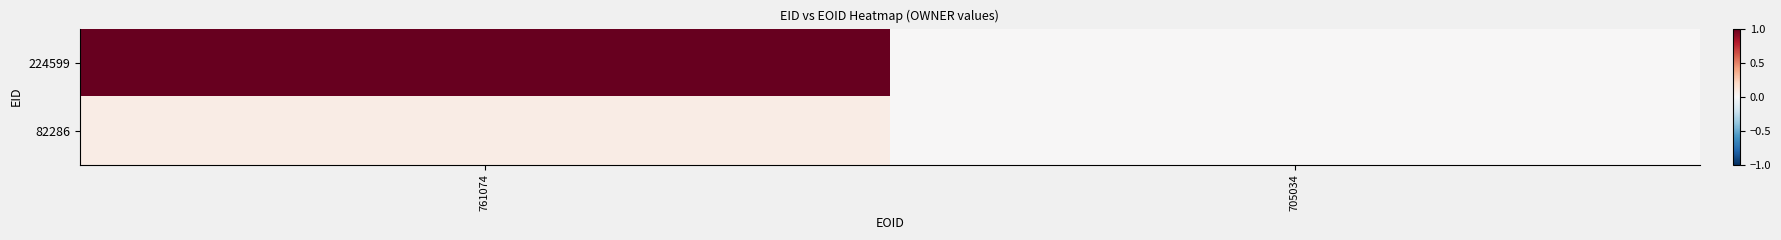

Which label corresponds to the smallest value in the chart?

705034